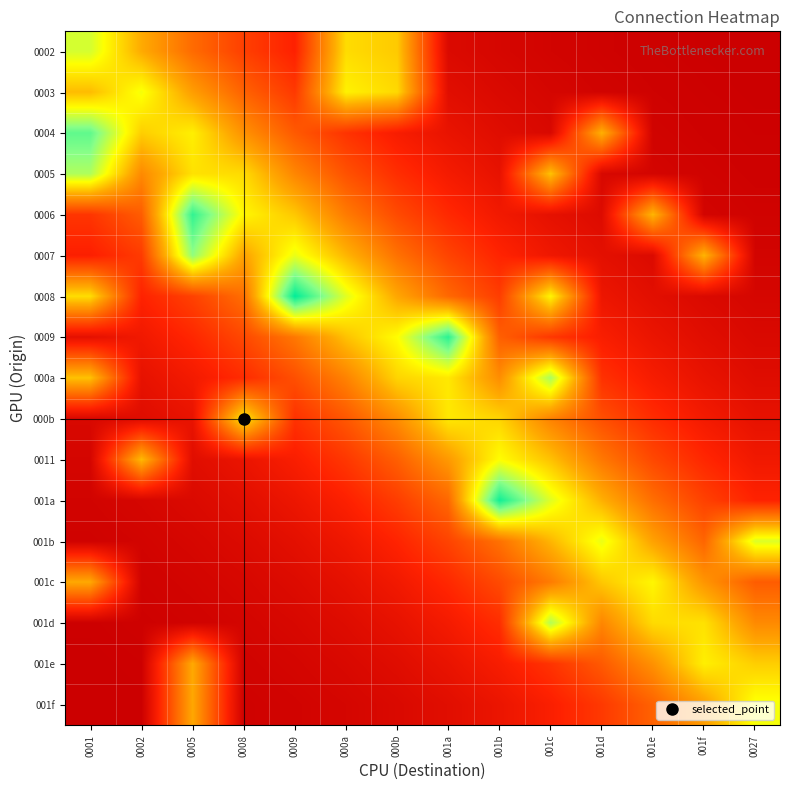

Reading right to left, transcribe all the data shown in this chart.

0002: 0027=0.0	001f=0.0	001e=0.0	001d=0.0	001c=0.0	001b=0.0	001a=0.0	000b=0.5	000a=0.5	0009=0.1	0008=0.2	0005=0.3	0002=0.4	0001=0.6
0003: 0027=0.0	001f=0.0	001e=0.0	001d=0.0	001c=0.0	001b=0.0	001a=0.1	000b=0.5	000a=0.5	0009=0.2	0008=0.3	0005=0.4	0002=0.6	0001=0.4
0004: 0027=0.0	001f=0.0	001e=0.0	001d=0.4	001c=0.0	001b=0.1	001a=0.1	000b=0.1	000a=0.2	0009=0.3	0008=0.4	0005=0.5	0002=0.5	0001=0.7
0005: 0027=0.0	001f=0.0	001e=0.0	001d=0.0	001c=0.5	001b=0.1	001a=0.1	000b=0.2	000a=0.2	0009=0.3	0008=0.5	0005=0.5	0002=0.4	0001=0.6
0006: 0027=0.0	001f=0.0	001e=0.4	001d=0.1	001c=0.1	001b=0.1	001a=0.2	000b=0.2	000a=0.3	0009=0.5	0008=0.5	0005=0.8	0002=0.3	0001=0.2
0007: 0027=0.0	001f=0.4	001e=0.0	001d=0.1	001c=0.1	001b=0.1	001a=0.2	000b=0.3	000a=0.4	0009=0.6	0008=0.4	0005=0.7	0002=0.2	0001=0.1
0008: 0027=0.0	001f=0.0	001e=0.1	001d=0.1	001c=0.5	001b=0.2	001a=0.3	000b=0.4	000a=0.6	0009=0.8	0008=0.3	0005=0.2	0002=0.1	0001=0.5
0009: 0027=0.0	001f=0.1	001e=0.1	001d=0.1	001c=0.2	001b=0.3	001a=0.8	000b=0.6	000a=0.5	0009=0.3	0008=0.2	0005=0.2	0002=0.1	0001=0.1
000a: 0027=0.1	001f=0.1	001e=0.1	001d=0.2	001c=0.6	001b=0.4	001a=0.5	000b=0.5	000a=0.3	0009=0.2	0008=0.2	0005=0.1	0002=0.1	0001=0.5
000b: 0027=0.1	001f=0.1	001e=0.2	001d=0.2	001c=0.3	001b=0.5	001a=0.5	000b=0.4	000a=0.2	0009=0.2	0008=0.5	0005=0.1	0002=0.1	0001=0.0
0011: 0027=0.1	001f=0.2	001e=0.2	001d=0.3	001c=0.5	001b=0.6	001a=0.4	000b=0.3	000a=0.2	0009=0.1	0008=0.1	0005=0.1	0002=0.4	0001=0.0
001a: 0027=0.1	001f=0.2	001e=0.3	001d=0.4	001c=0.6	001b=0.8	001a=0.3	000b=0.2	000a=0.1	0009=0.1	0008=0.1	0005=0.0	0002=0.0	0001=0.0
001b: 0027=0.6	001f=0.3	001e=0.4	001d=0.6	001c=0.4	001b=0.3	001a=0.2	000b=0.1	000a=0.1	0009=0.1	0008=0.0	0005=0.0	0002=0.0	0001=0.0
001c: 0027=0.3	001f=0.4	001e=0.5	001d=0.5	001c=0.3	001b=0.2	001a=0.2	000b=0.1	000a=0.1	0009=0.1	0008=0.0	0005=0.0	0002=0.0	0001=0.4
001d: 0027=0.4	001f=0.5	001e=0.5	001d=0.3	001c=0.6	001b=0.2	001a=0.1	000b=0.1	000a=0.1	0009=0.0	0008=0.0	0005=0.0	0002=0.0	0001=0.0
001e: 0027=0.5	001f=0.5	001e=0.4	001d=0.3	001c=0.2	001b=0.1	001a=0.1	000b=0.1	000a=0.0	0009=0.0	0008=0.0	0005=0.4	0002=0.0	0001=0.0
001f: 0027=0.6	001f=0.4	001e=0.3	001d=0.2	001c=0.1	001b=0.1	001a=0.1	000b=0.0	000a=0.0	0009=0.0	0008=0.0	0005=0.4	0002=0.0	0001=0.0